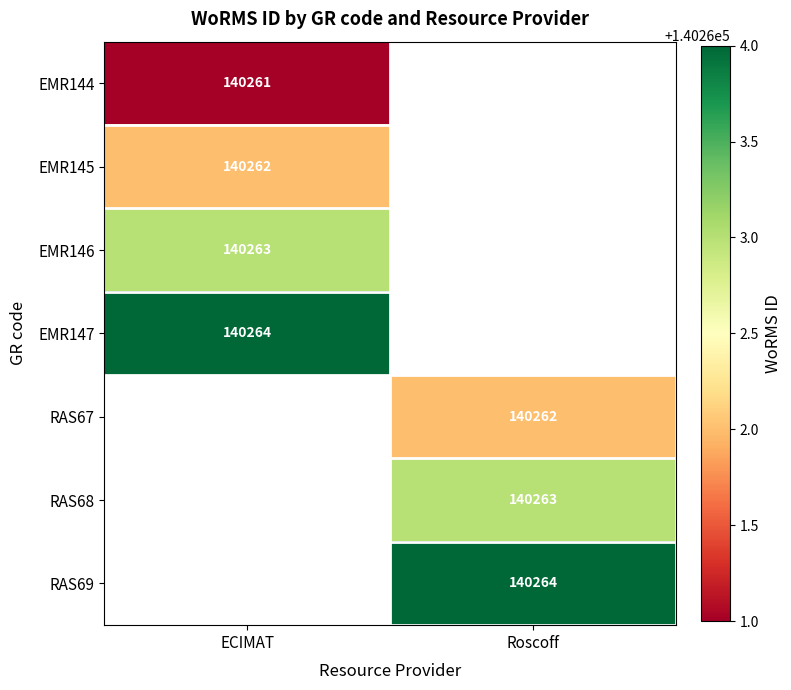

Which has a higher value, Roscoff or ECIMAT?

ECIMAT